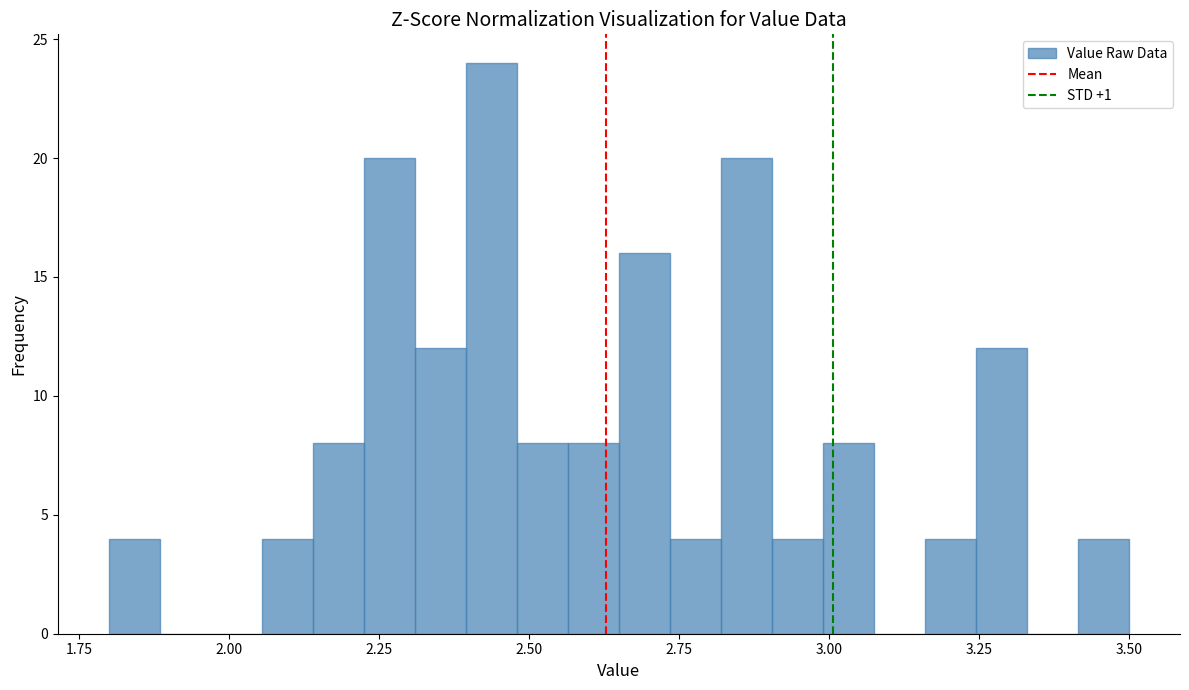

Around what value on the x-axis is the tallest bar? Give the approximate position of its centre, as read against the axis.

2.45